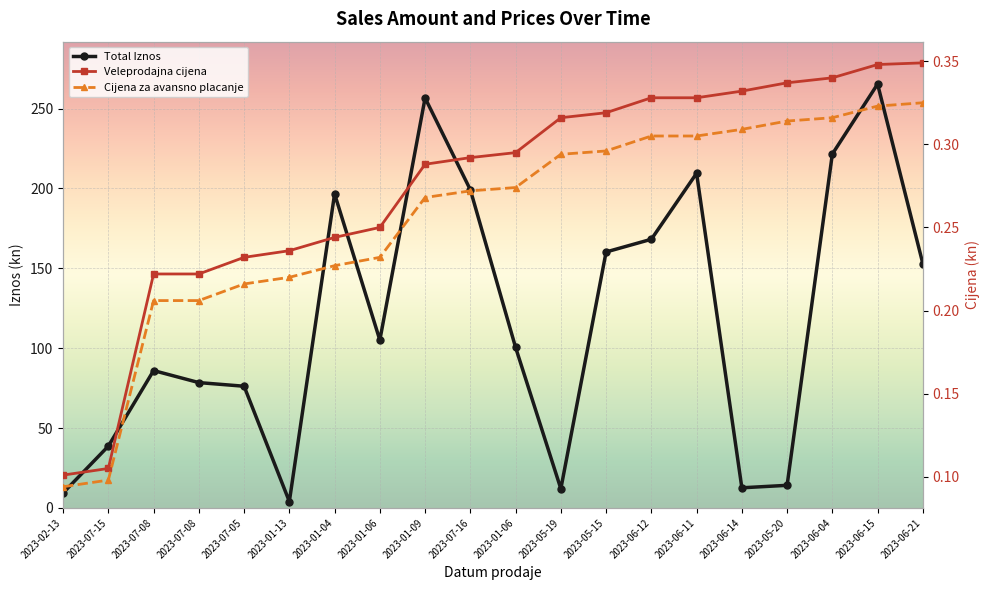

Reading left to right, list all the values displayed in this chart.

Total Iznos: 2023-02-13=9.4	2023-07-15=38.7	2023-07-08=86.0	2023-07-08=78.5	2023-07-05=76.2	2023-01-13=4.0	2023-01-04=196.6	2023-01-06=105.0	2023-01-09=256.6	2023-07-16=199.1	2023-01-06=100.5	2023-05-19=12.0	2023-05-15=160.2	2023-06-12=168.2	2023-06-11=209.5	2023-06-14=12.6	2023-05-20=14.2	2023-06-04=221.5	2023-06-15=265.3	2023-06-21=152.9
Veleprodajna cijena: 2023-02-13=0.1	2023-07-15=0.1	2023-07-08=0.2	2023-07-08=0.2	2023-07-05=0.2	2023-01-13=0.2	2023-01-04=0.2	2023-01-06=0.2	2023-01-09=0.3	2023-07-16=0.3	2023-01-06=0.3	2023-05-19=0.3	2023-05-15=0.3	2023-06-12=0.3	2023-06-11=0.3	2023-06-14=0.3	2023-05-20=0.3	2023-06-04=0.3	2023-06-15=0.3	2023-06-21=0.3
Cijena za avansno placanje: 2023-02-13=0.1	2023-07-15=0.1	2023-07-08=0.2	2023-07-08=0.2	2023-07-05=0.2	2023-01-13=0.2	2023-01-04=0.2	2023-01-06=0.2	2023-01-09=0.3	2023-07-16=0.3	2023-01-06=0.3	2023-05-19=0.3	2023-05-15=0.3	2023-06-12=0.3	2023-06-11=0.3	2023-06-14=0.3	2023-05-20=0.3	2023-06-04=0.3	2023-06-15=0.3	2023-06-21=0.3